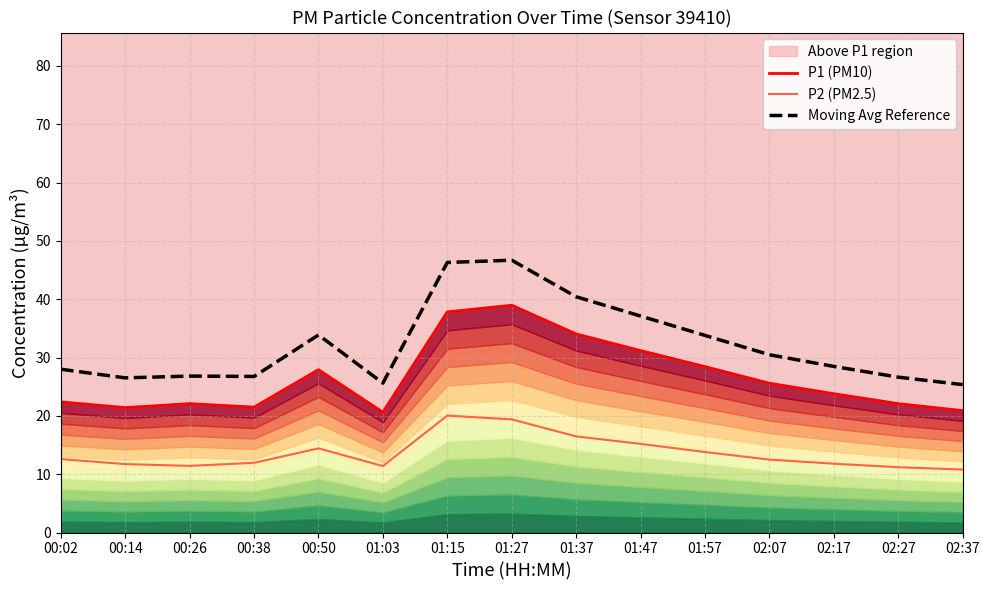

What is the approximate value of Moving Avg Reference at 00:38?

26.8